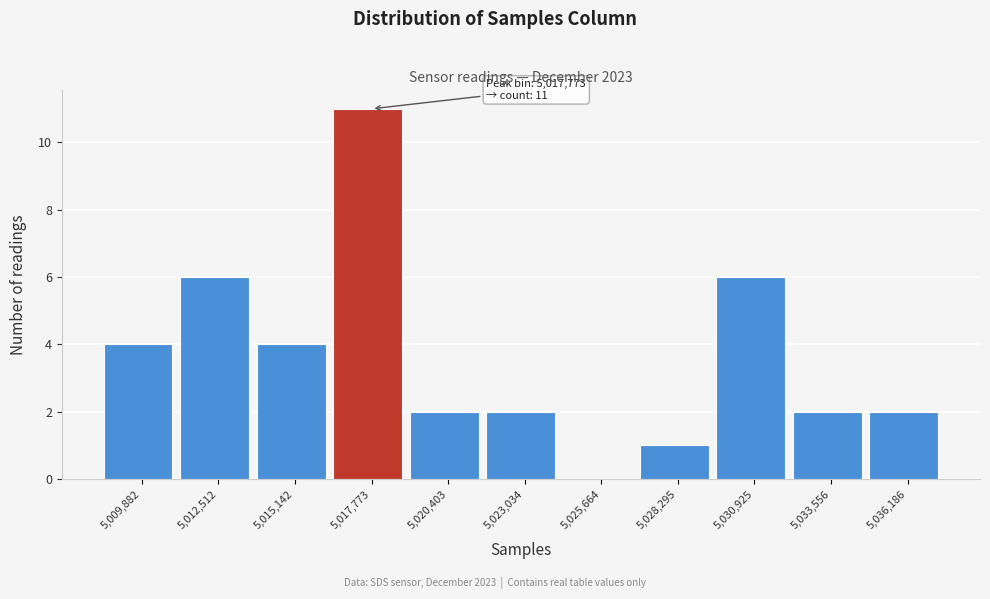

Reading left to right, extract all data points from this chart.

5,009,882=4	5,012,512=6	5,015,142=4	5,017,773=11	5,020,403=2	5,023,034=2	5,025,664=0	5,028,295=1	5,030,925=6	5,033,556=2	5,036,186=2